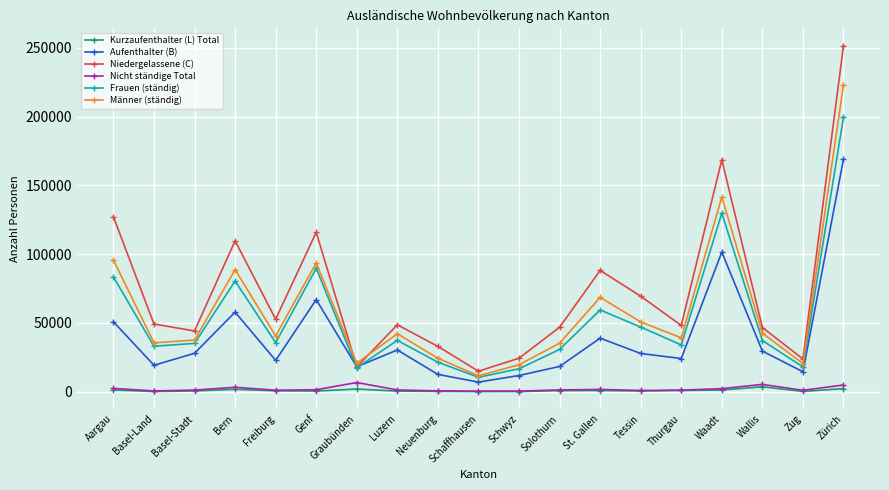

How many lines are shown in the chart?

6